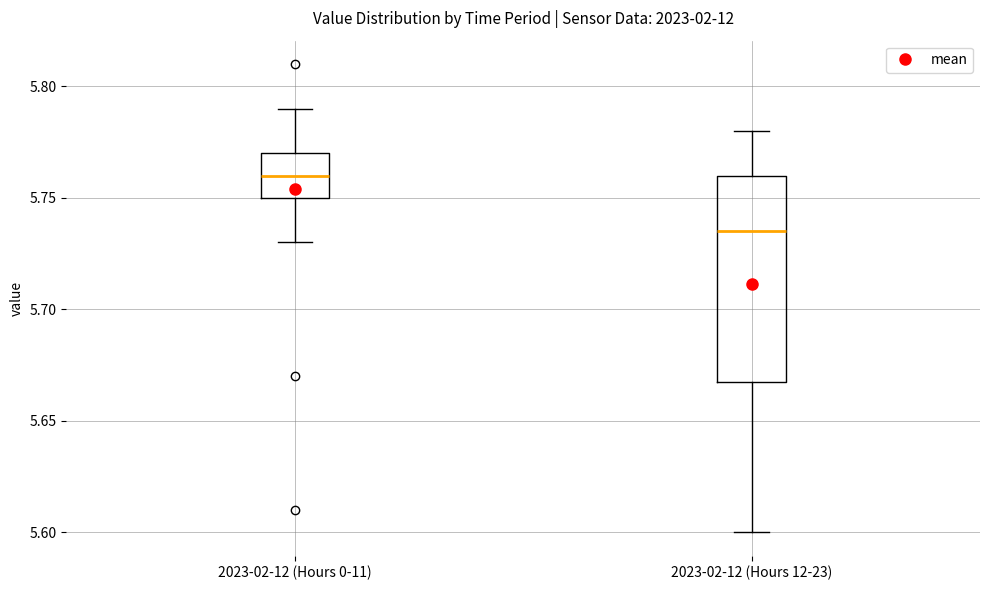

Reading left to right, read every box against the y-axis: the position of its median line, the range the box covers, and the ends of its whiskers. The values are not printed on the chart, so give them approximately, as read against the axis.

2023-02-12 (Hours 0-11): median 5.760, box 5.750 to 5.770, whiskers 5.730 to 5.790
2023-02-12 (Hours 12-23): median 5.735, box 5.670 to 5.760, whiskers 5.600 to 5.780